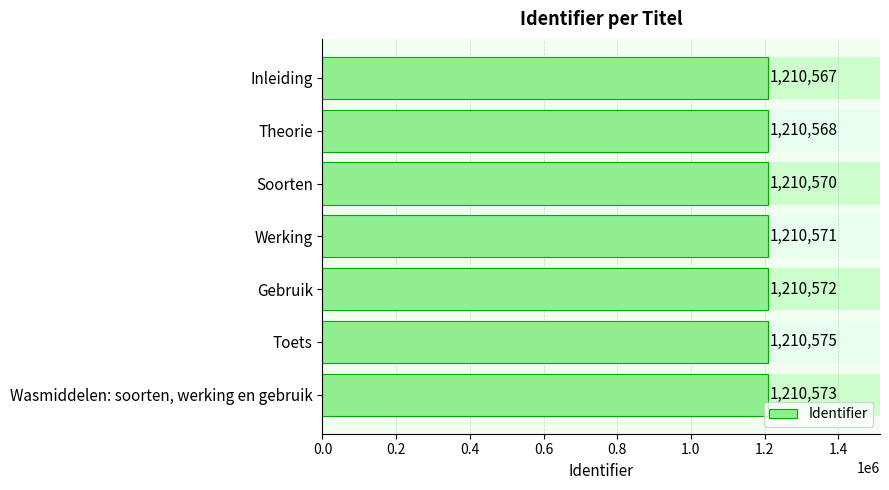

The chart shows a value of 1904194 at Theorie. True or false?

False